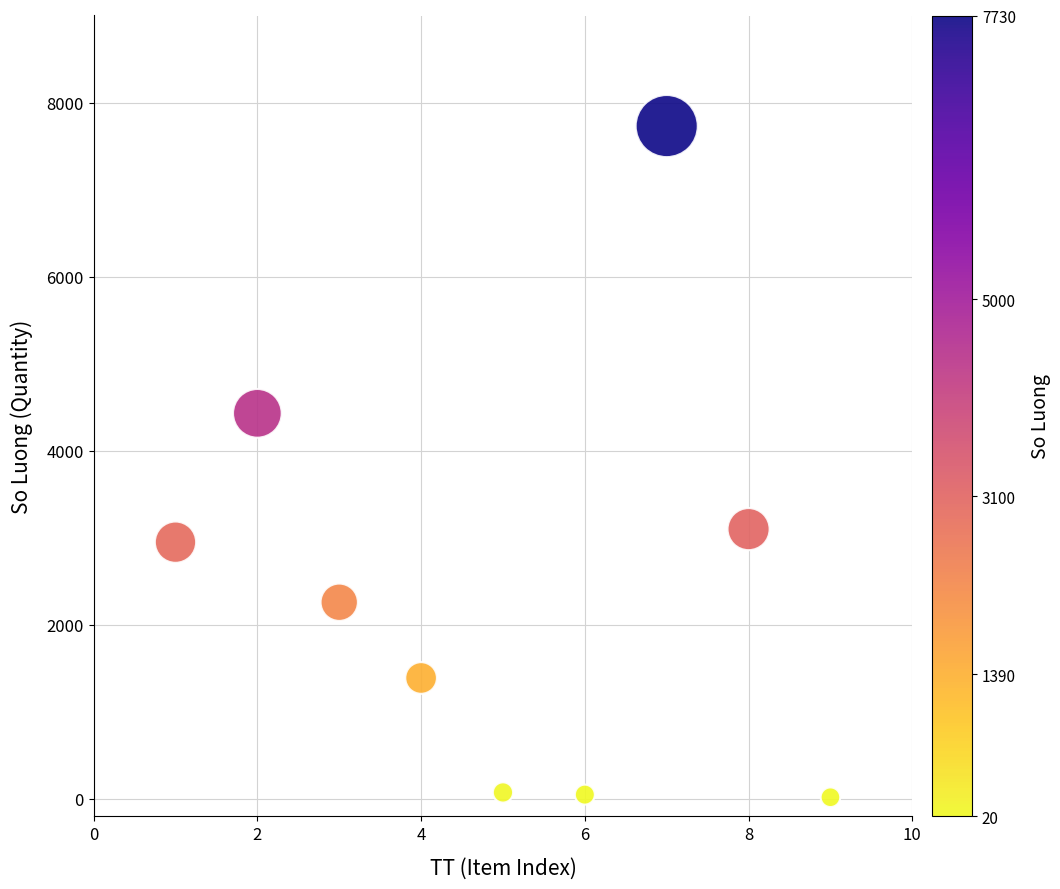

What Y value in the scatter plot is closest to 3875?

4430